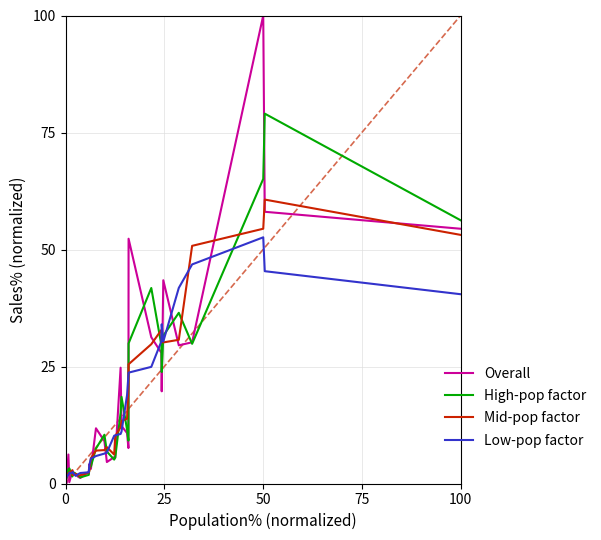

Is this an area chart (filled region under the line)?

No